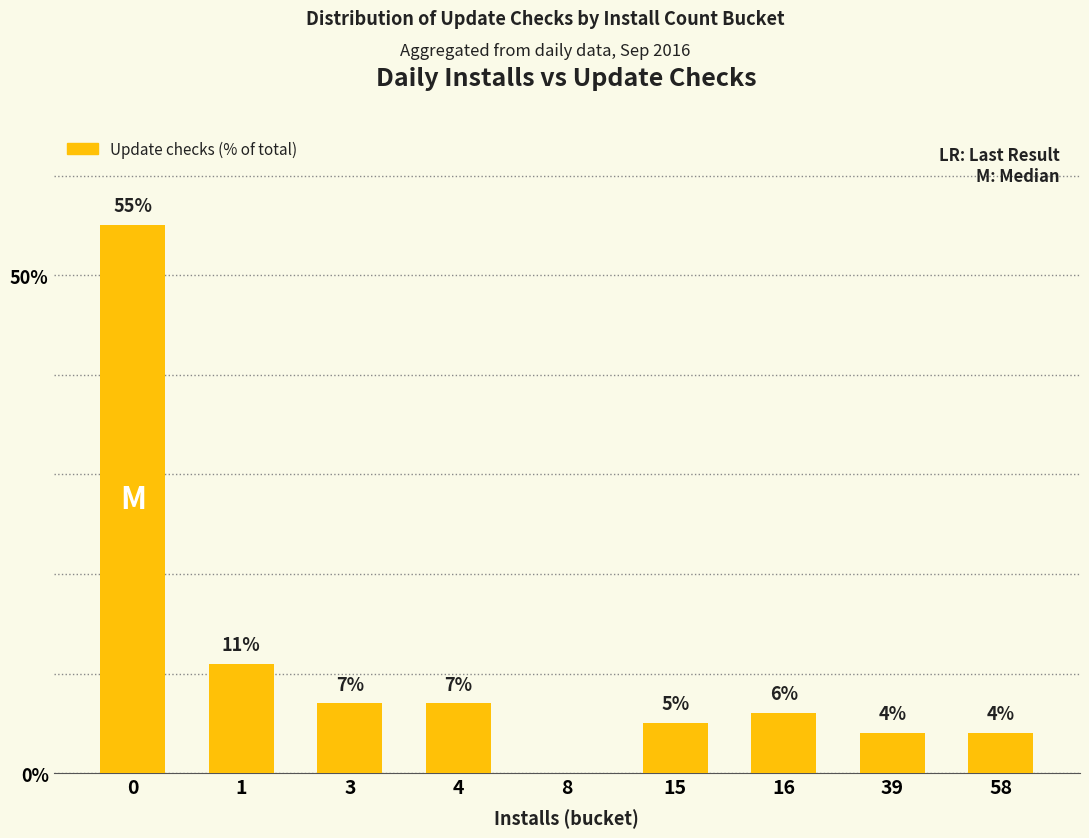

Reading left to right, transcribe all the data shown in this chart.

55	11	7	7	0	5	6	4	4